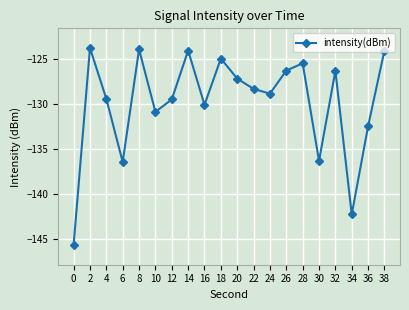

The chart shows a value of -123.9 at 8. True or false?

True